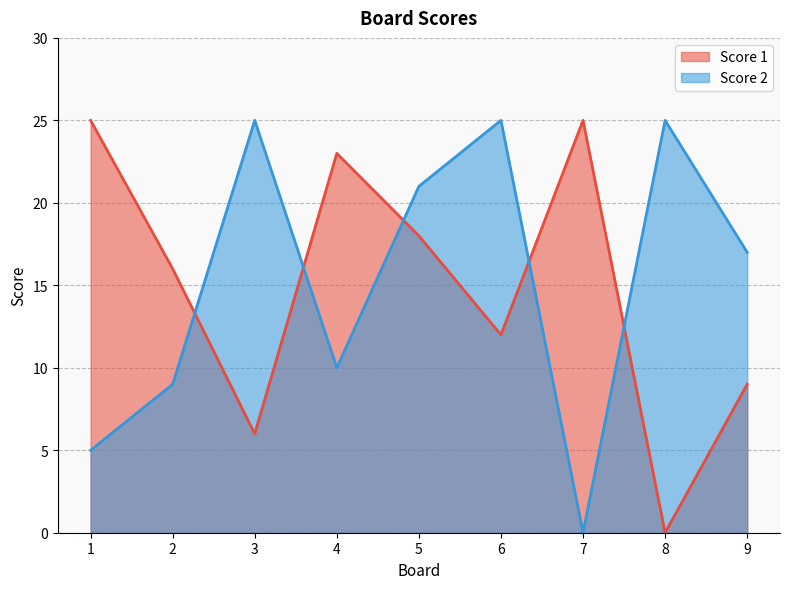

How many categories are shown in the chart?

9